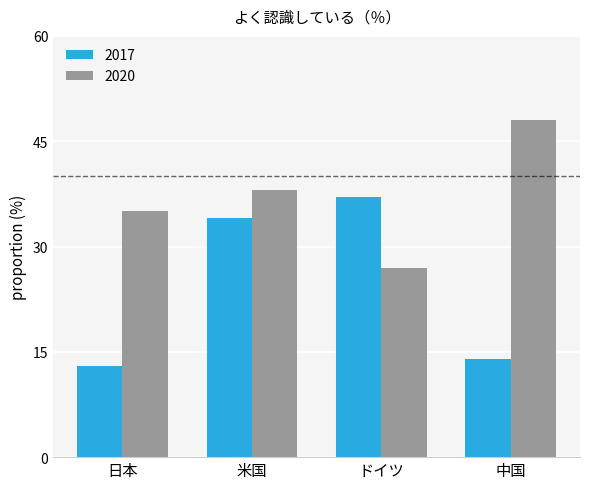

Which category has the lowest value in the 2017 series?

日本